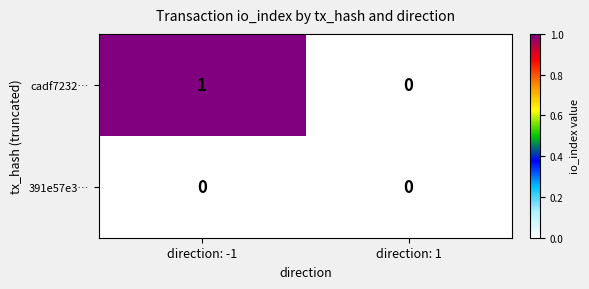

At direction: -1, list the series in order from largest to smallest.

cadf7232…, 391e57e3…